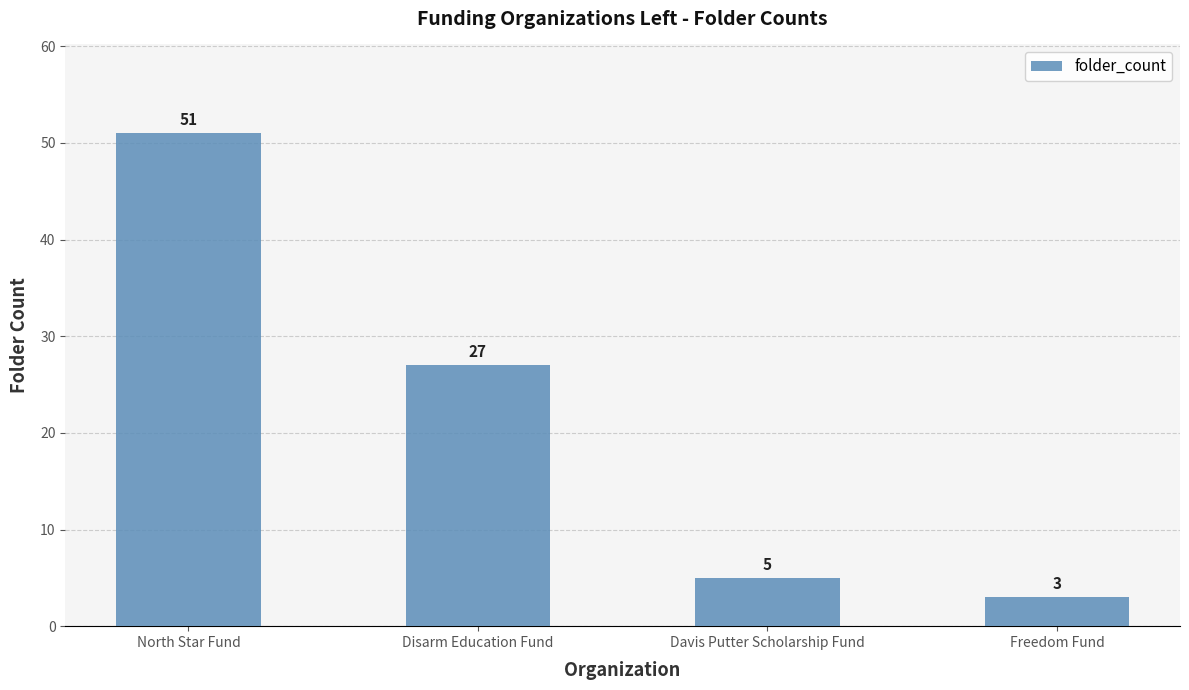

The value at Freedom Fund is 5. True or false?

False